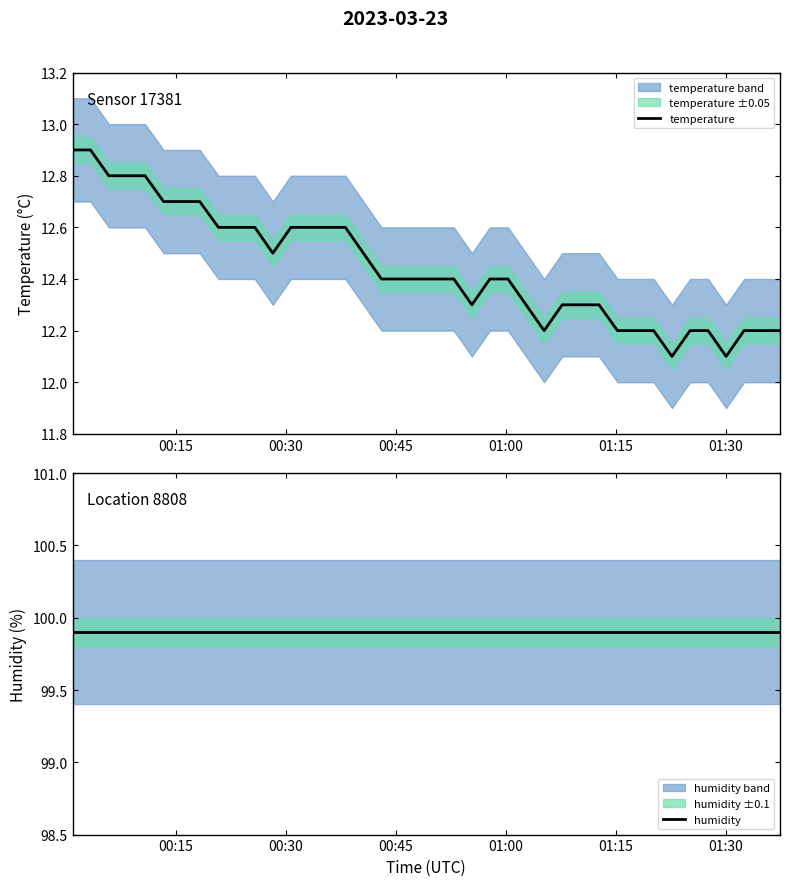

How many series are shown in this chart?

2